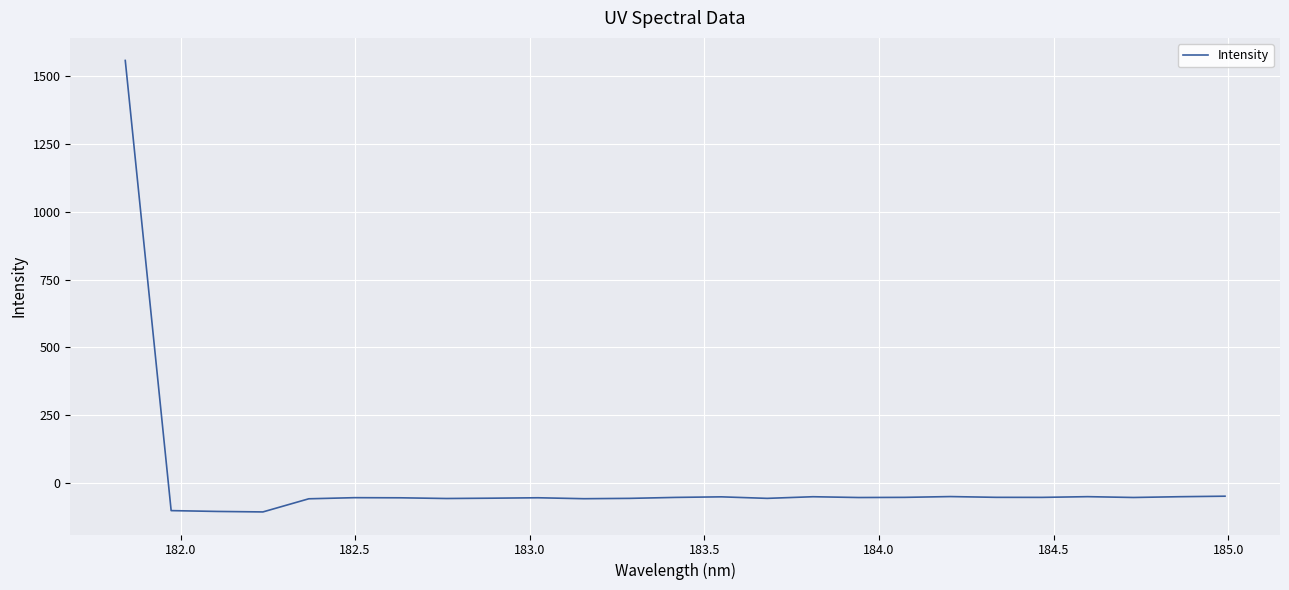

What is the greatest value displayed?

1558.8